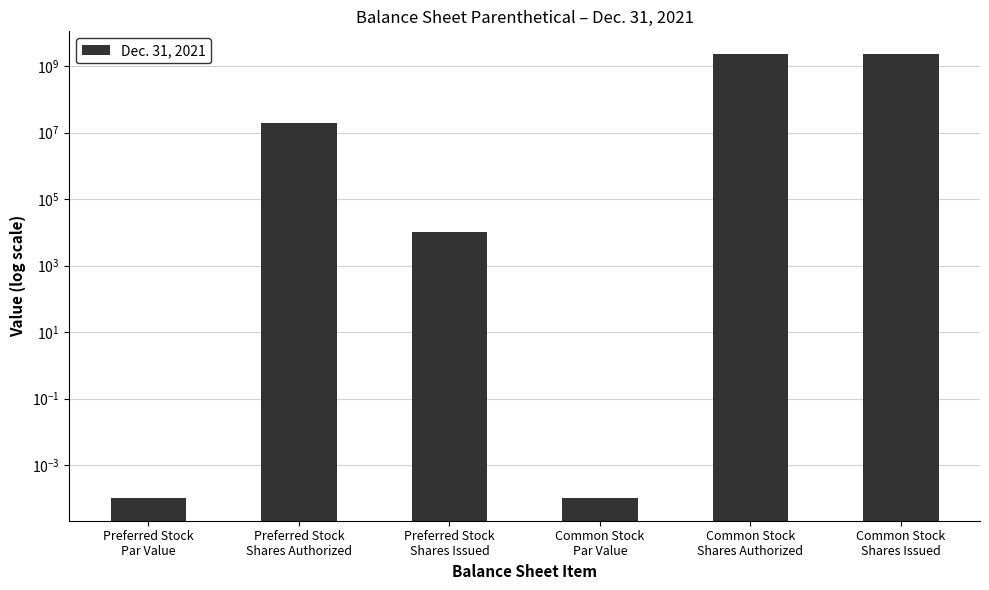

How many data points are less than 20000000?

3